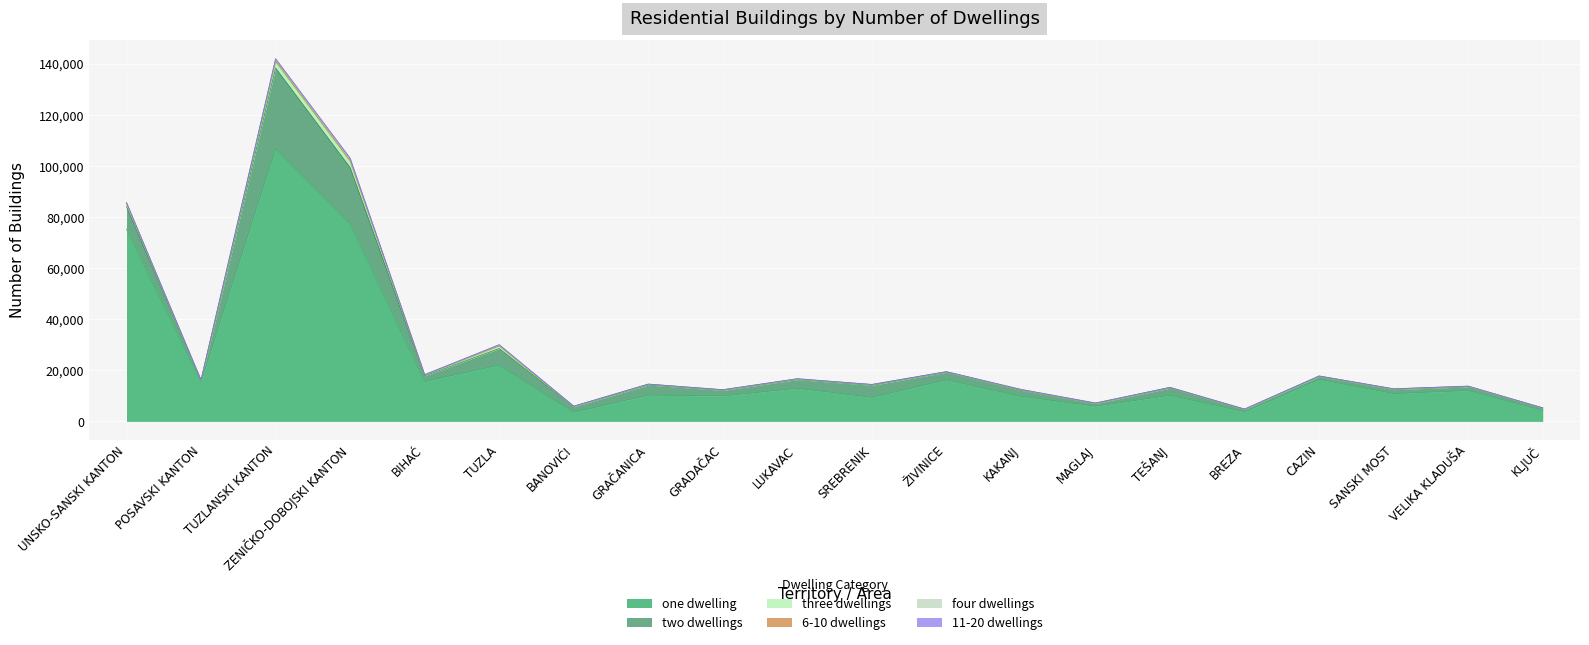

The 6-10 dwellings series shows 39 at GRADAČAC. True or false?

True